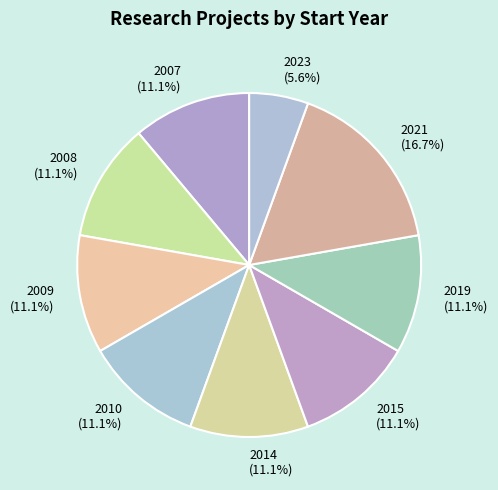

Is there a majority slice in this chart?

No